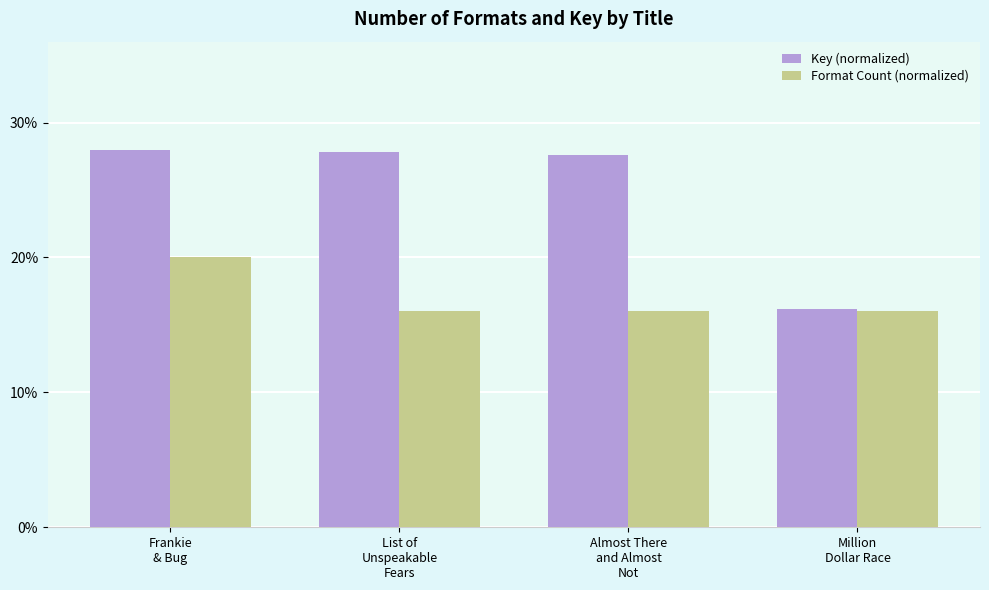

What is the maximum value for Key (normalized)?

28.0